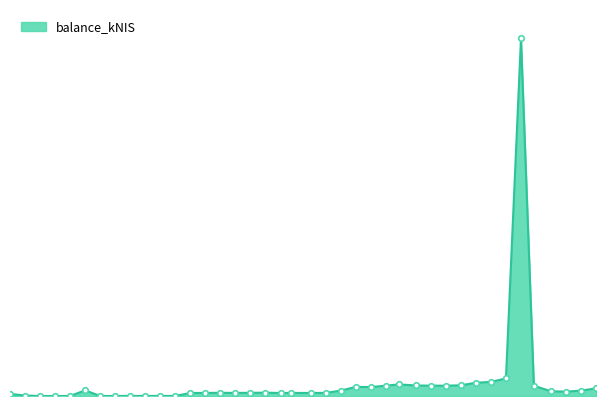

Does the chart have visible grid lines?

No